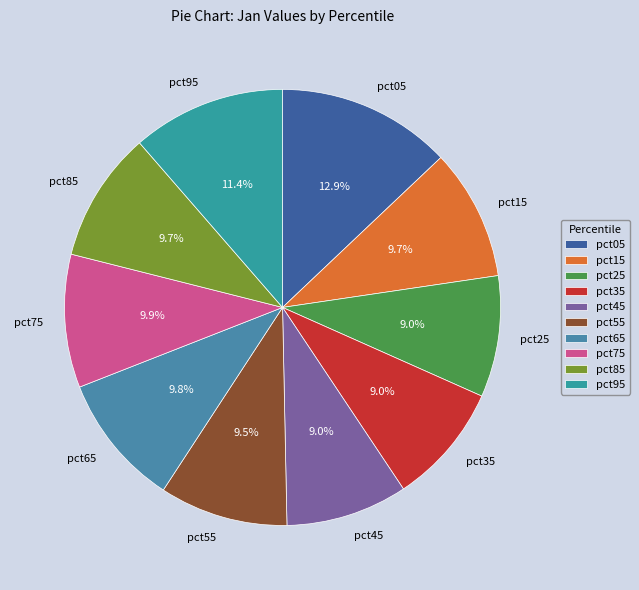

Which slice is the largest?

pct05